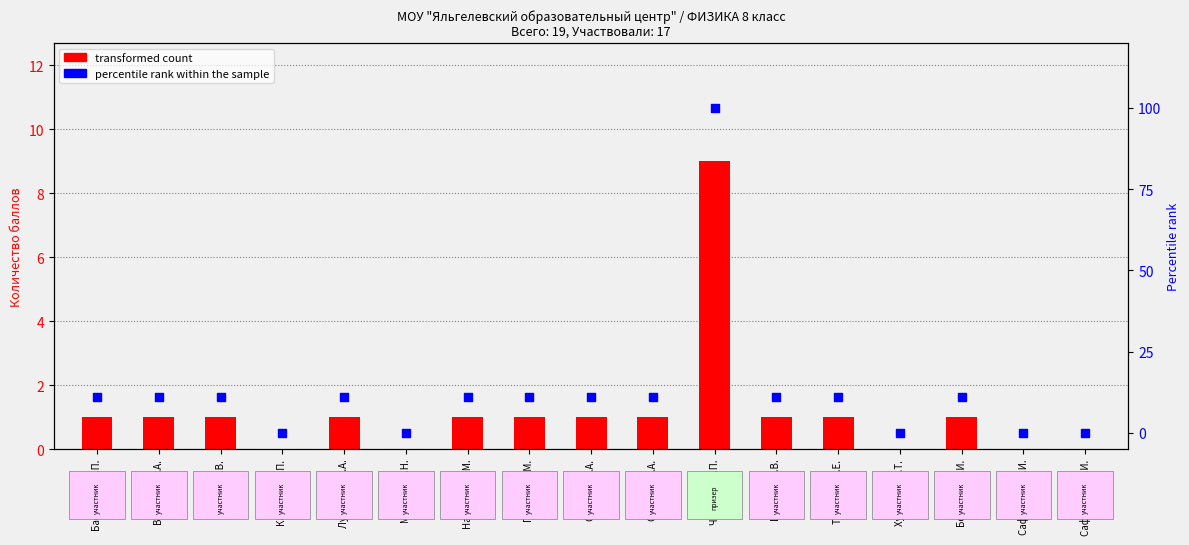

Which series has the largest Y range (max minus min)?

percentile rank within the sample